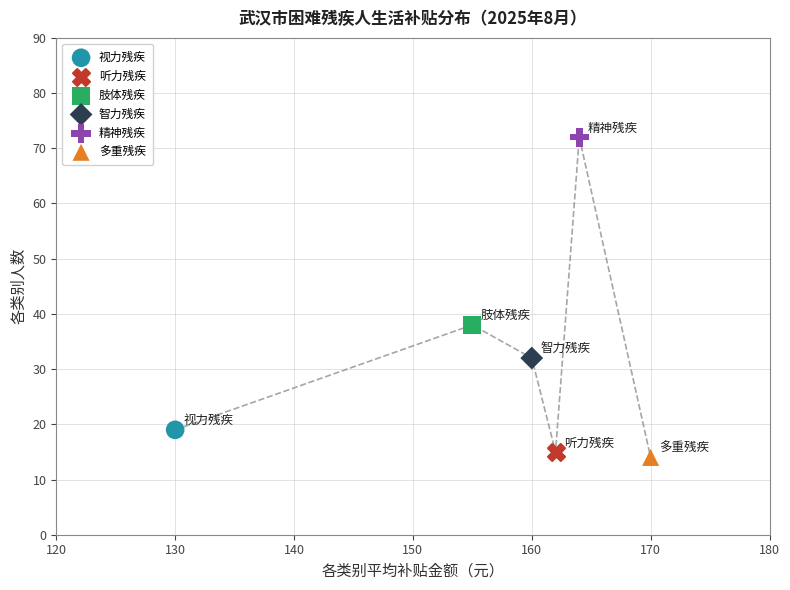

What are all the series names shown in the legend?

视力残疾, 听力残疾, 肢体残疾, 智力残疾, 精神残疾, 多重残疾